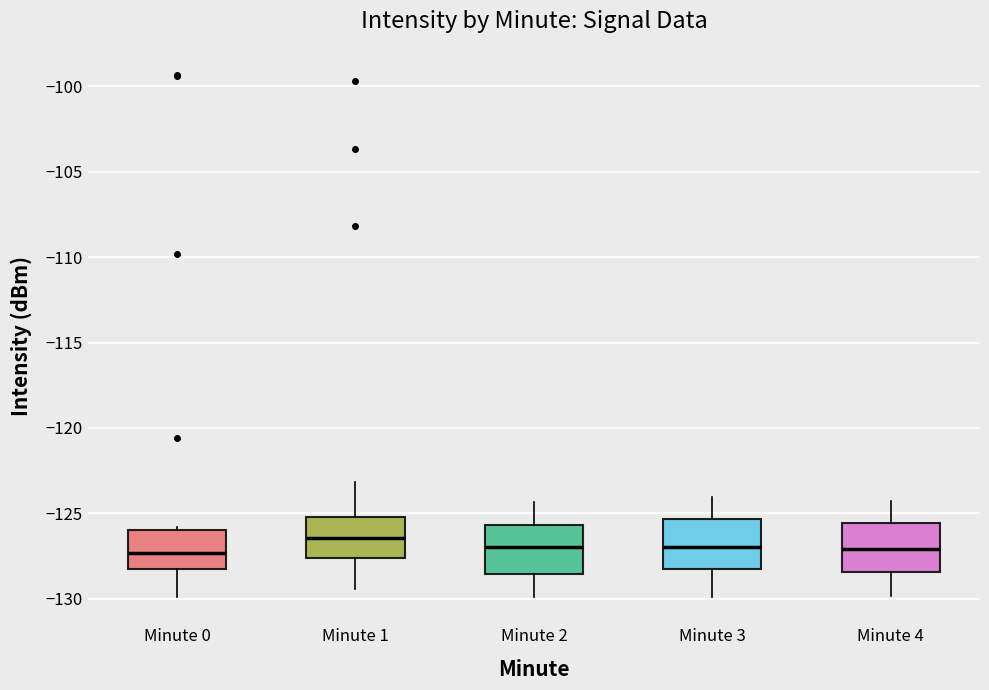

Which box's median line is the highest?

Minute 1